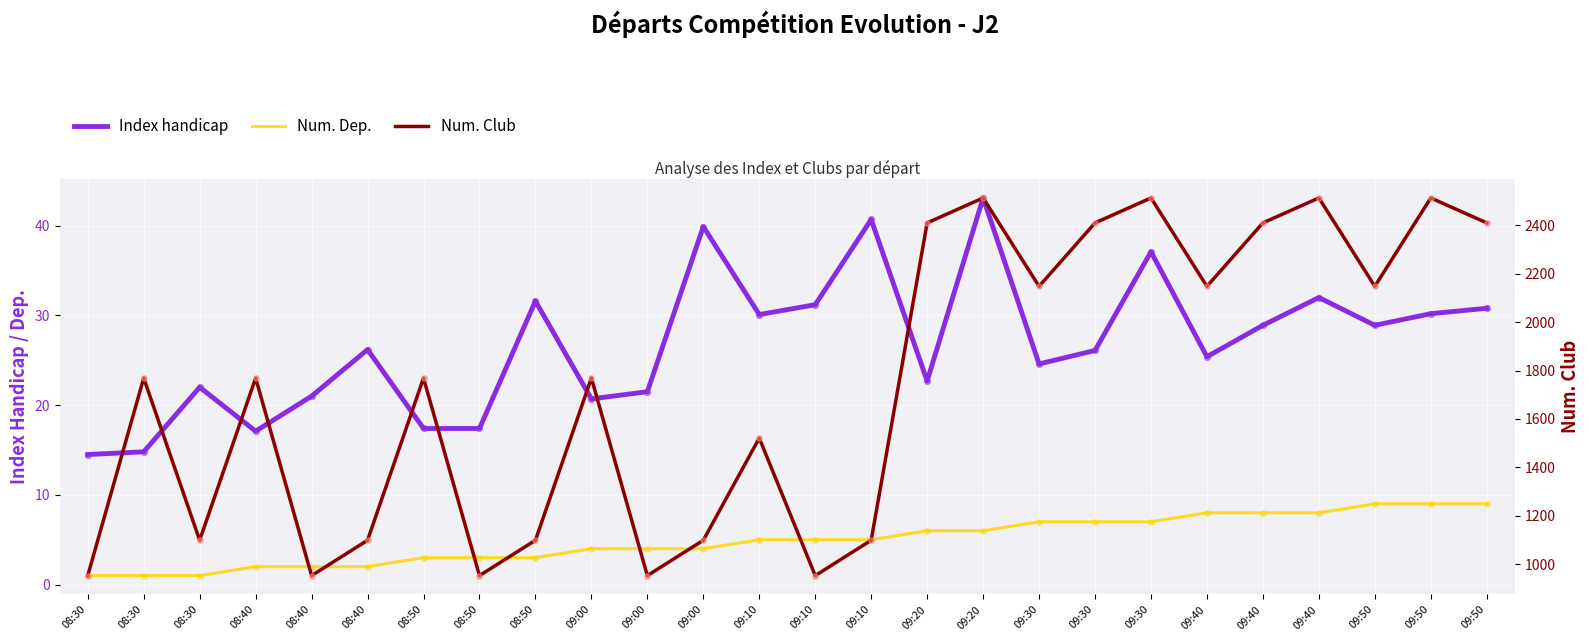

Which series reaches the minimum Y coordinate?

Num. Dep.